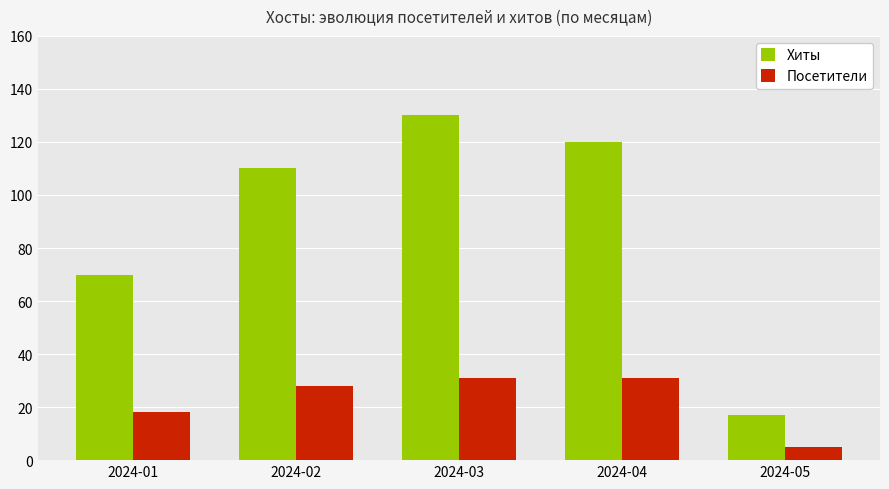

Count the number of data series in this chart.

2